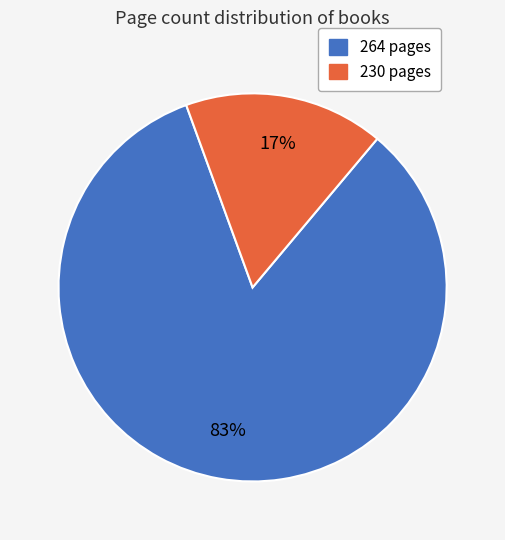

To the nearest percent, what is the average slice percentage?

50%